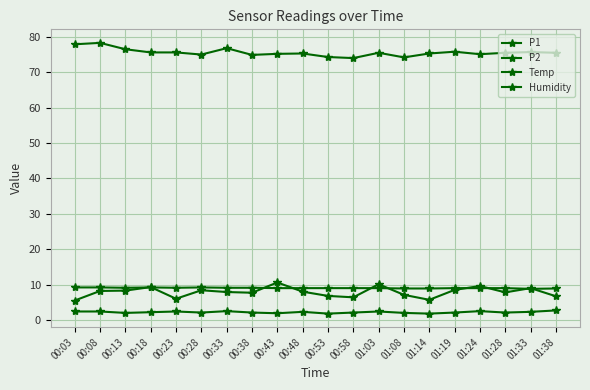

Count the number of data series in this chart.

4